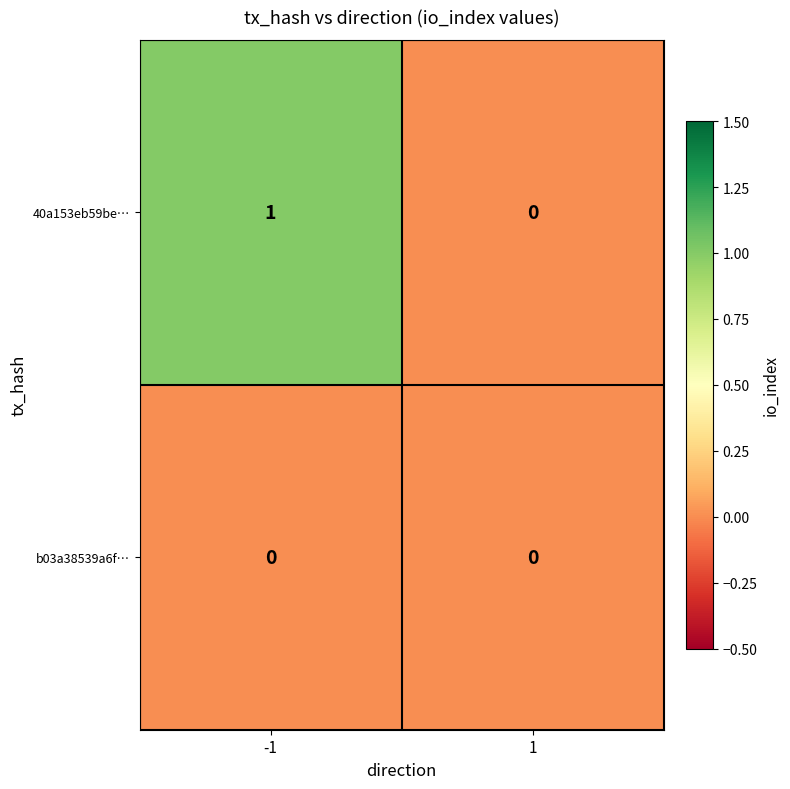

Which series has the largest range (max minus min)?

40a153eb59be…